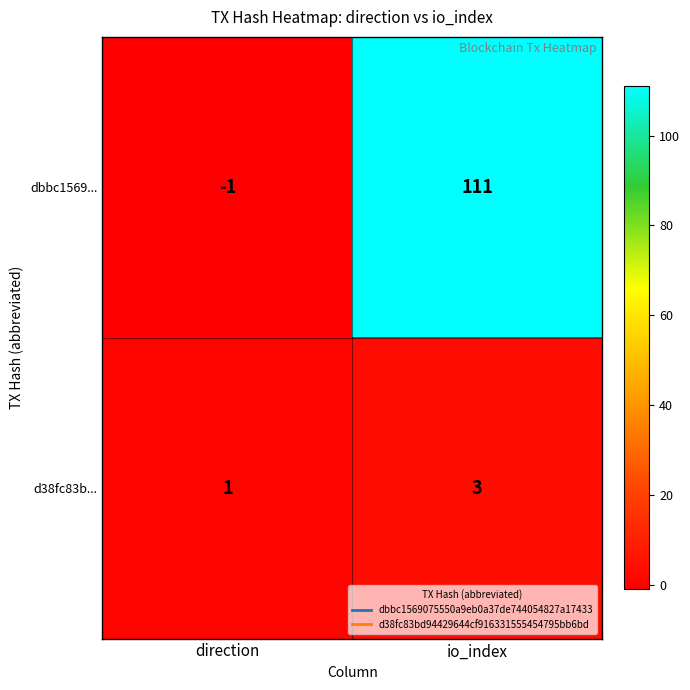

Which series has the widest spread of values?

dbbc1569...